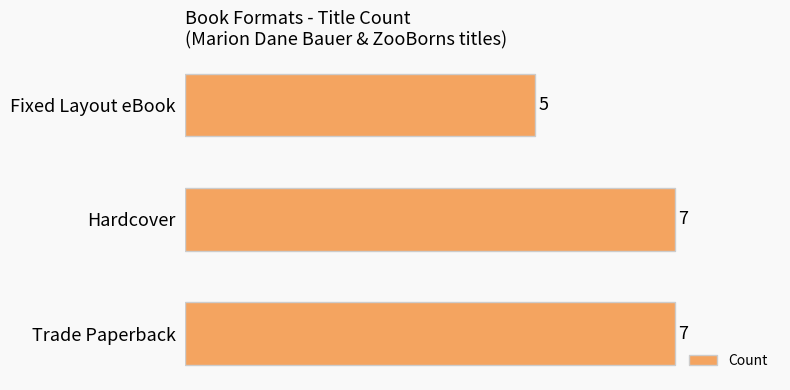

How many values are between 5 and 7?

3